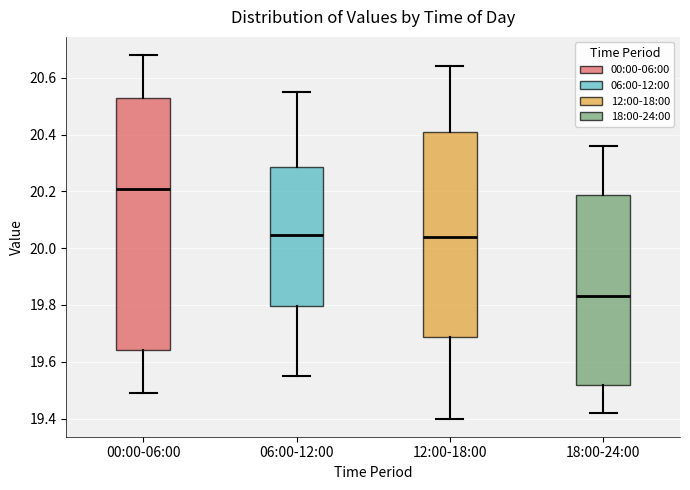

Which box has the lowest median line?

18:00-24:00